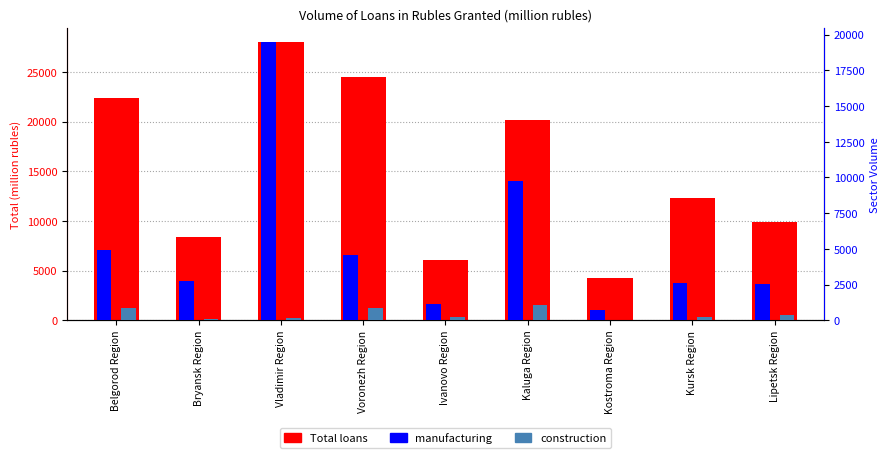

Is it true that manufacturing equals 4591 at Voronezh Region?

True